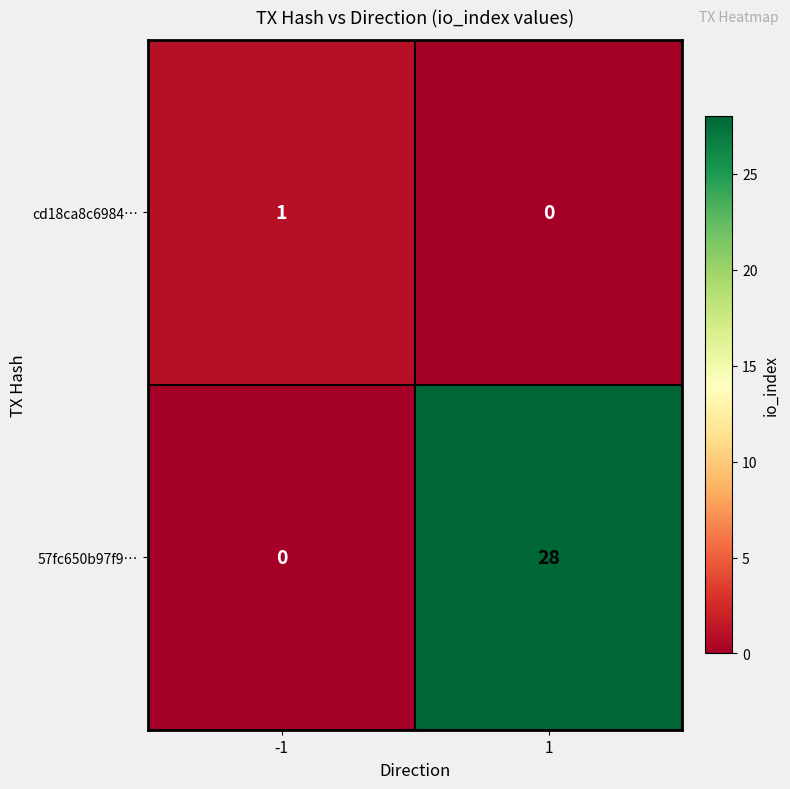

Which series has the widest spread of values?

57fc650b97f9…